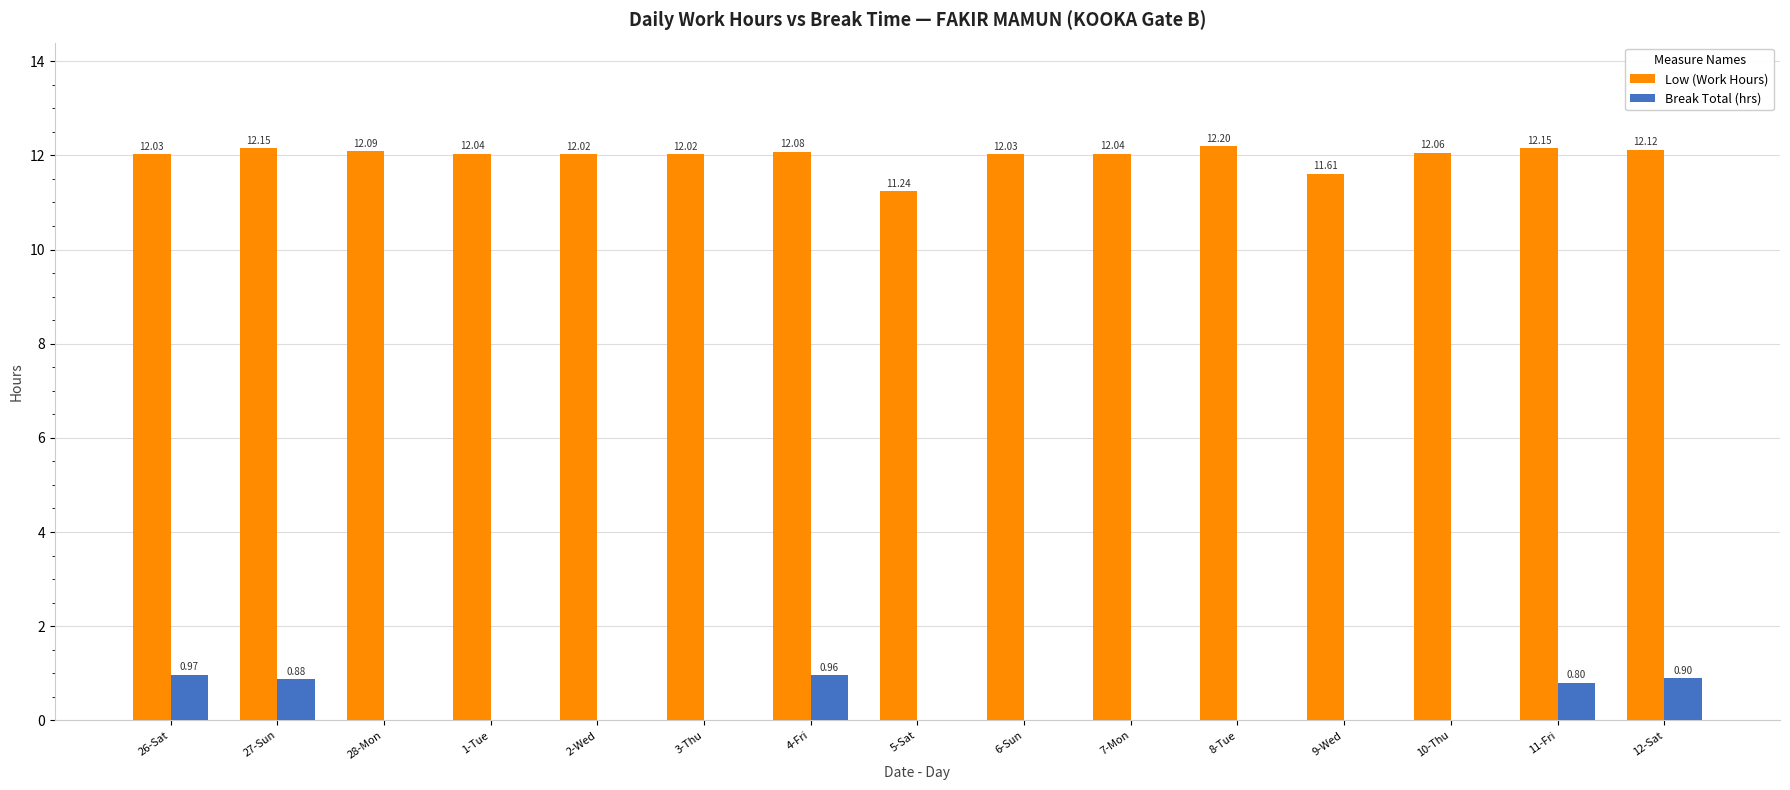

What is the sum of the Break Total (hrs) values at 4-Fri and 26-Sat?

1.9